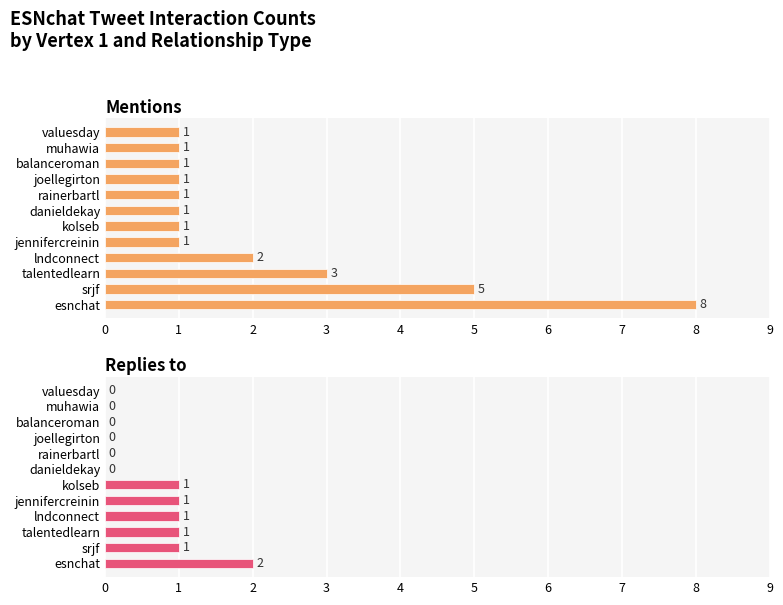

Count the Mentions values in the range 1 to 3.

10